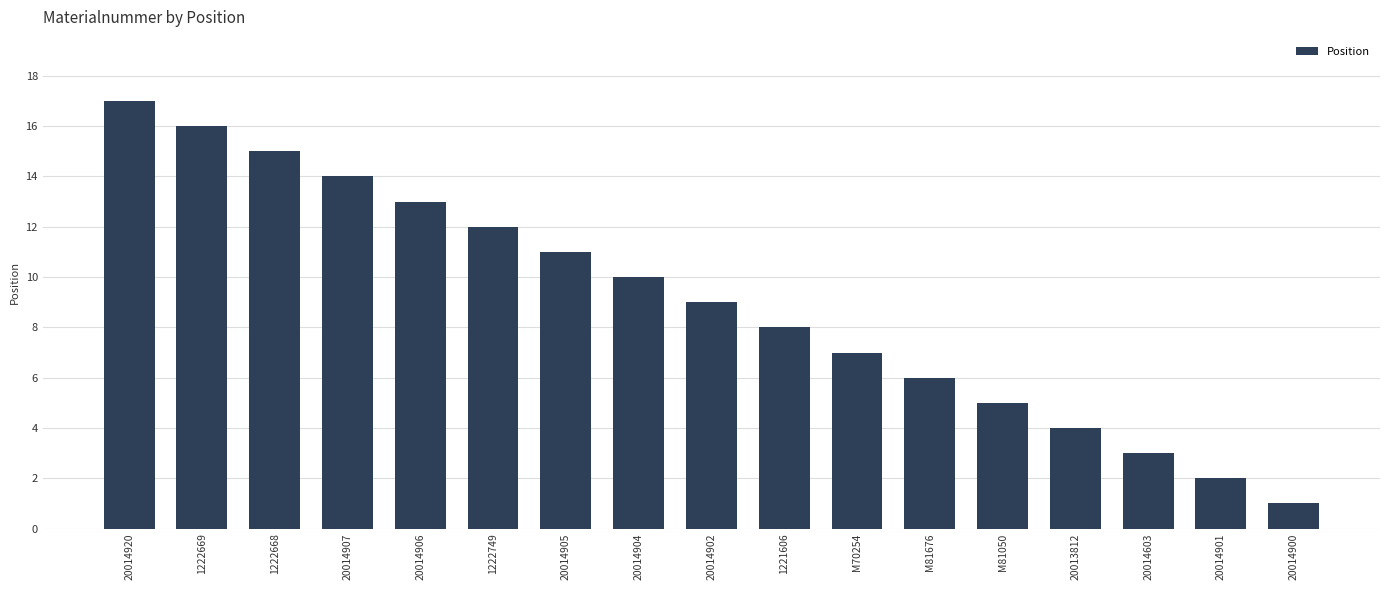

At which label is the value closest to 9?

20014902